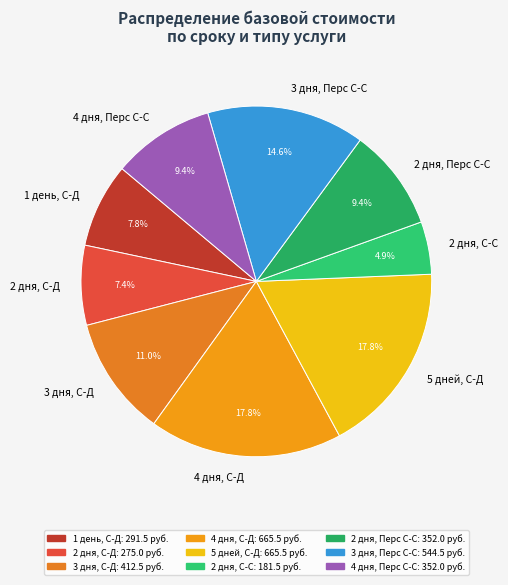

What is the ratio of the value at 4 дня, С-Д to the value at 1 день, С-Д?

2.3